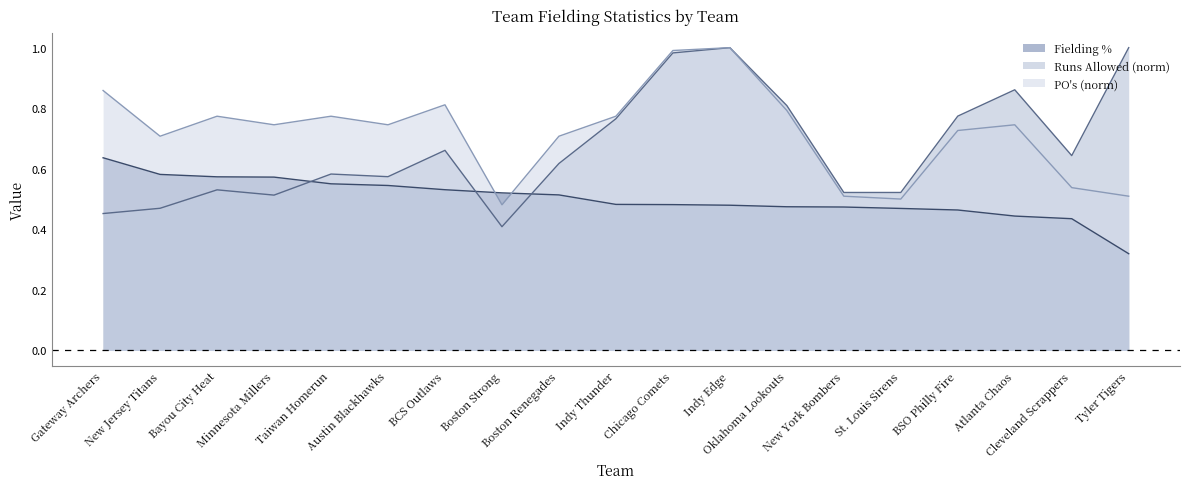

Where do Runs Allowed (norm) and Fielding % first cross each other?

Minnesota Millers and Taiwan Homerun